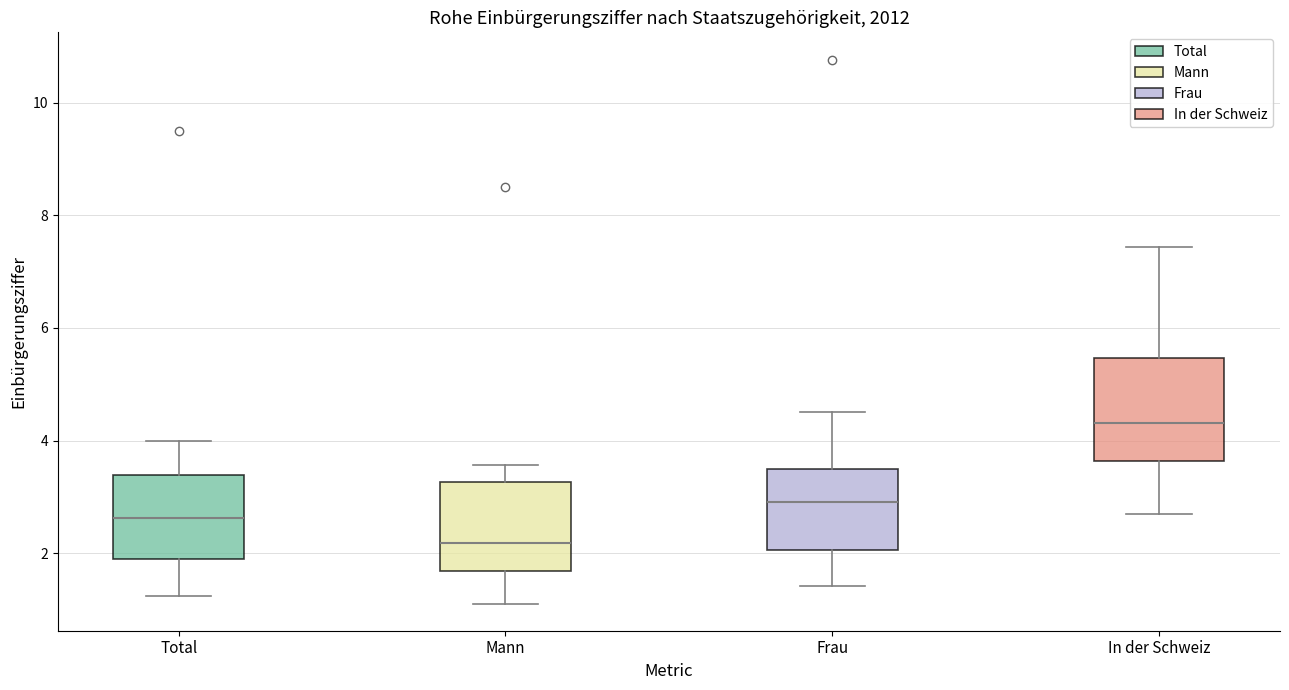

Reading left to right, transcribe this box plot: for each box, give where its median line is, the range the box spans, and where its two whiskers end, as read against the y-axis. The values are not printed on the chart, so give them approximately, as read against the axis.

Total: median 2.6, box 1.8 to 3.4, whiskers 1.2 to 4.0
Mann: median 2.2, box 1.6 to 3.2, whiskers 1.2 to 3.6
Frau: median 3.0, box 2.0 to 3.4, whiskers 1.4 to 4.6
In der Schweiz: median 4.4, box 3.6 to 5.4, whiskers 2.6 to 7.4